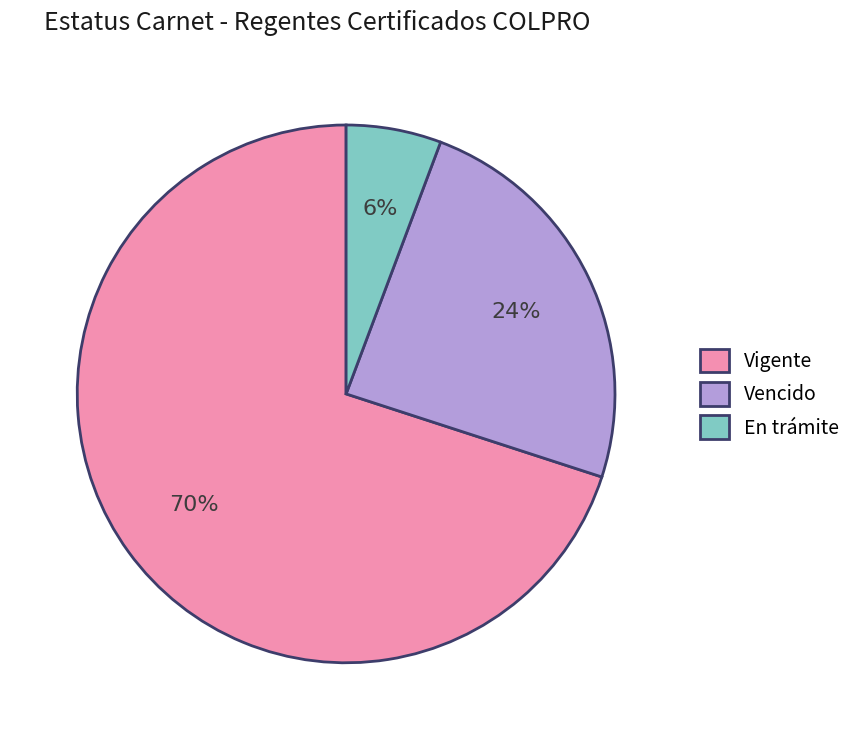

How many slices are in this pie chart?

3